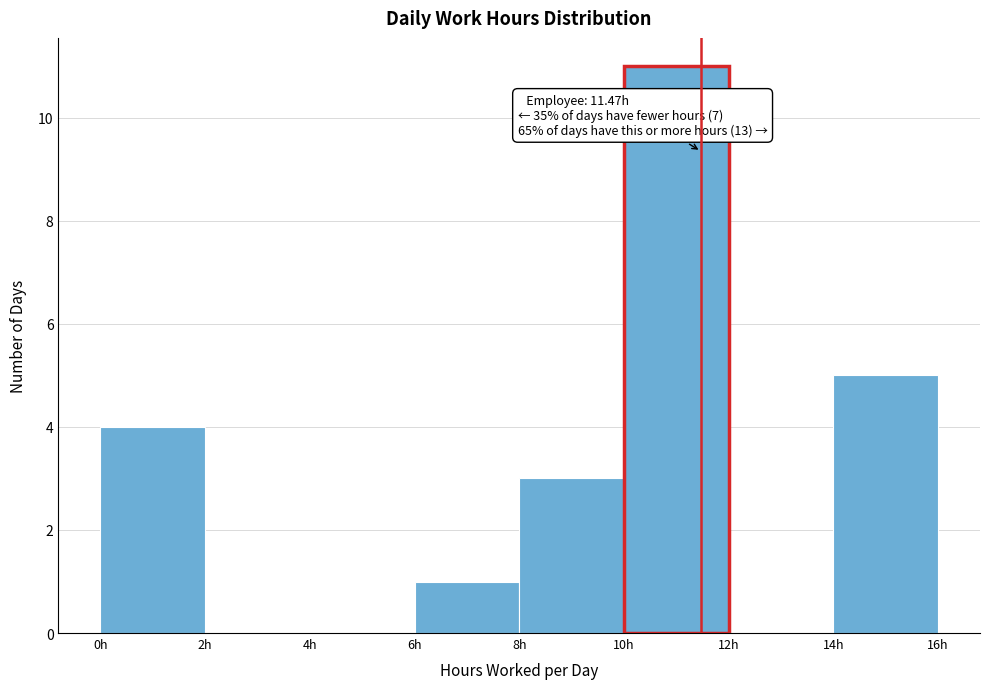

Which range on the x-axis has the tallest bar?

10 to 12